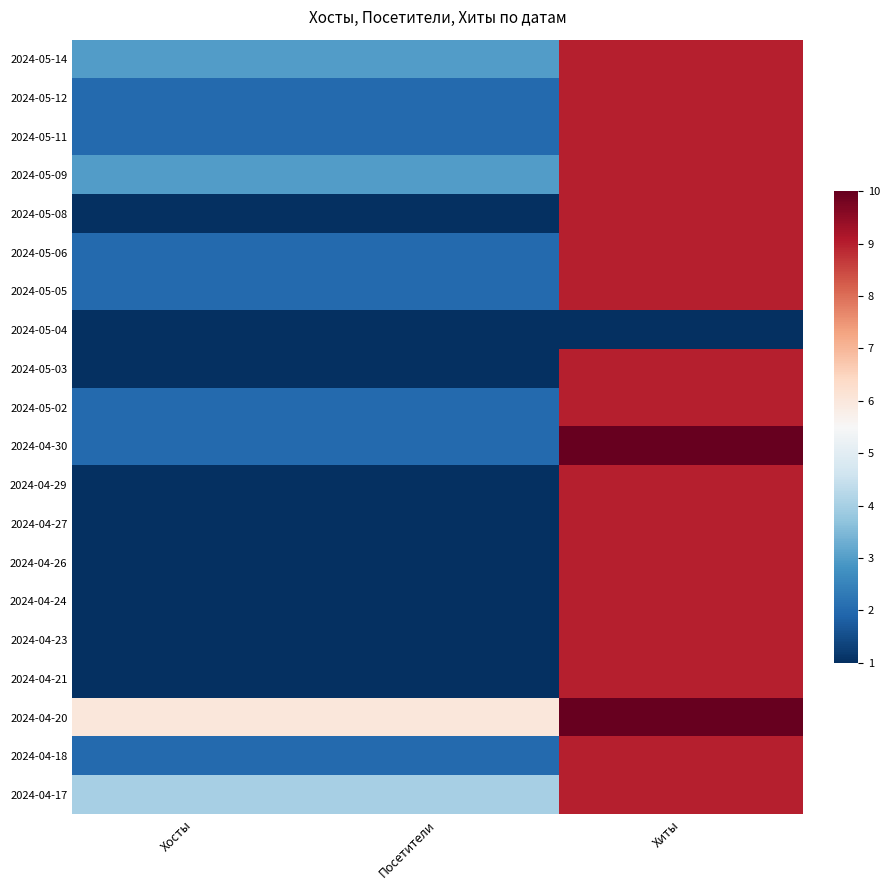

Reading right to left, list all the values displayed in this chart.

2024-05-14: Хиты=9	Посетители=3	Хосты=3
2024-05-12: Хиты=9	Посетители=2	Хосты=2
2024-05-11: Хиты=9	Посетители=2	Хосты=2
2024-05-09: Хиты=9	Посетители=3	Хосты=3
2024-05-08: Хиты=9	Посетители=1	Хосты=1
2024-05-06: Хиты=9	Посетители=2	Хосты=2
2024-05-05: Хиты=9	Посетители=2	Хосты=2
2024-05-04: Хиты=1	Посетители=1	Хосты=1
2024-05-03: Хиты=9	Посетители=1	Хосты=1
2024-05-02: Хиты=9	Посетители=2	Хосты=2
2024-04-30: Хиты=10	Посетители=2	Хосты=2
2024-04-29: Хиты=9	Посетители=1	Хосты=1
2024-04-27: Хиты=9	Посетители=1	Хосты=1
2024-04-26: Хиты=9	Посетители=1	Хосты=1
2024-04-24: Хиты=9	Посетители=1	Хосты=1
2024-04-23: Хиты=9	Посетители=1	Хосты=1
2024-04-21: Хиты=9	Посетители=1	Хосты=1
2024-04-20: Хиты=10	Посетители=6	Хосты=6
2024-04-18: Хиты=9	Посетители=2	Хосты=2
2024-04-17: Хиты=9	Посетители=4	Хосты=4